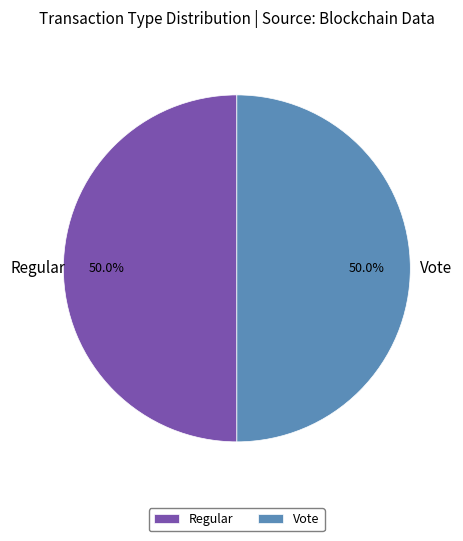

To the nearest percent, what is the average slice percentage?

50%